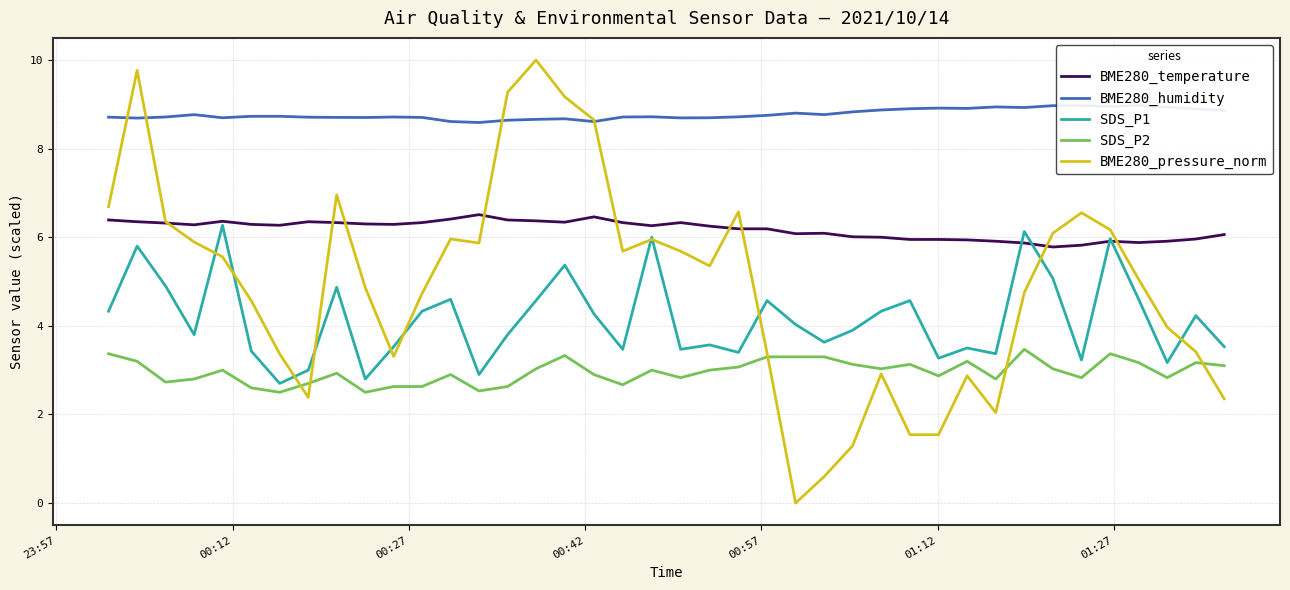

What is the maximum value for SDS_P2?

3.5